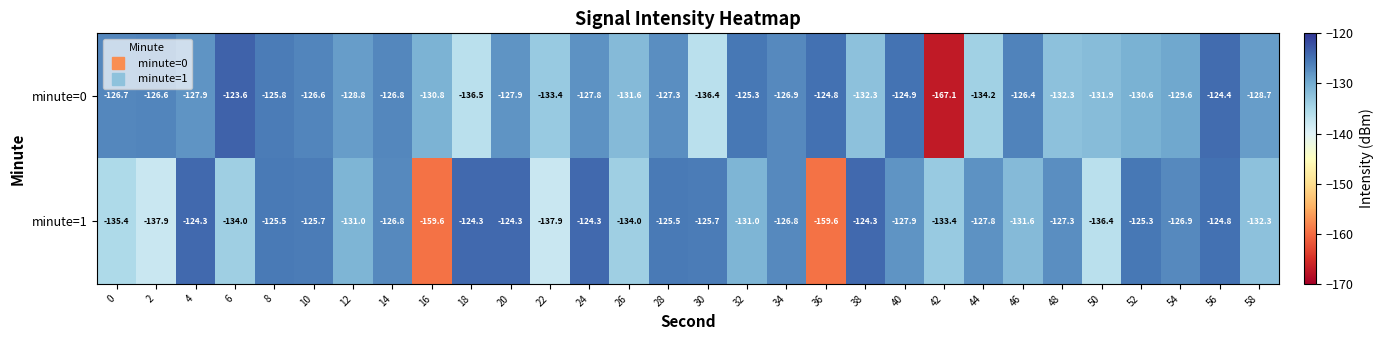

What is the difference between the maximum and second lowest values in the minute=0 series?

12.9